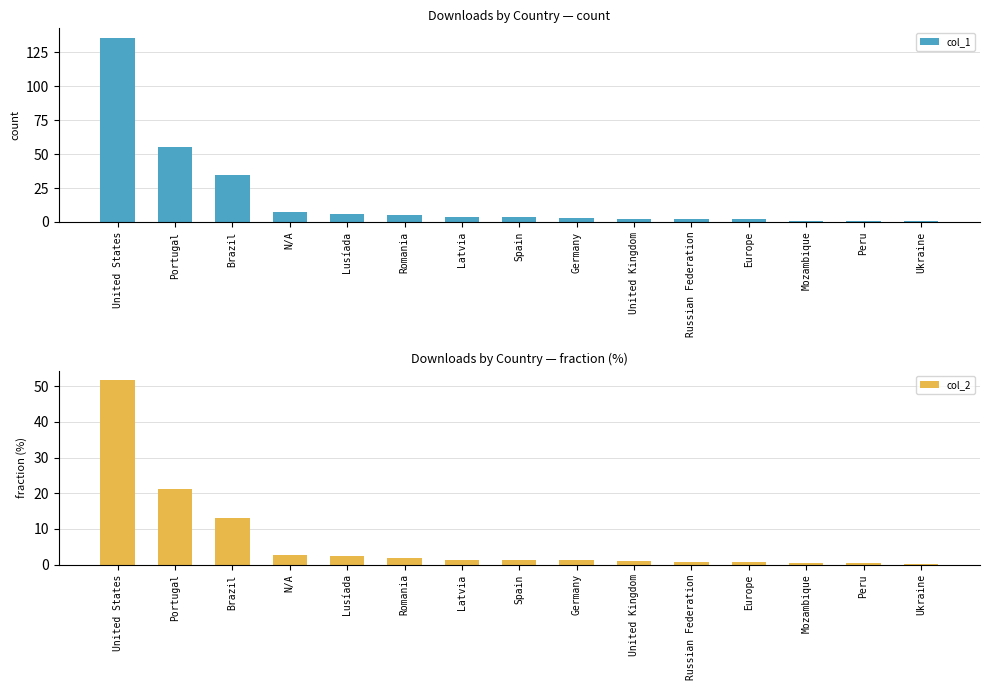

How many bars are there in each group?

2